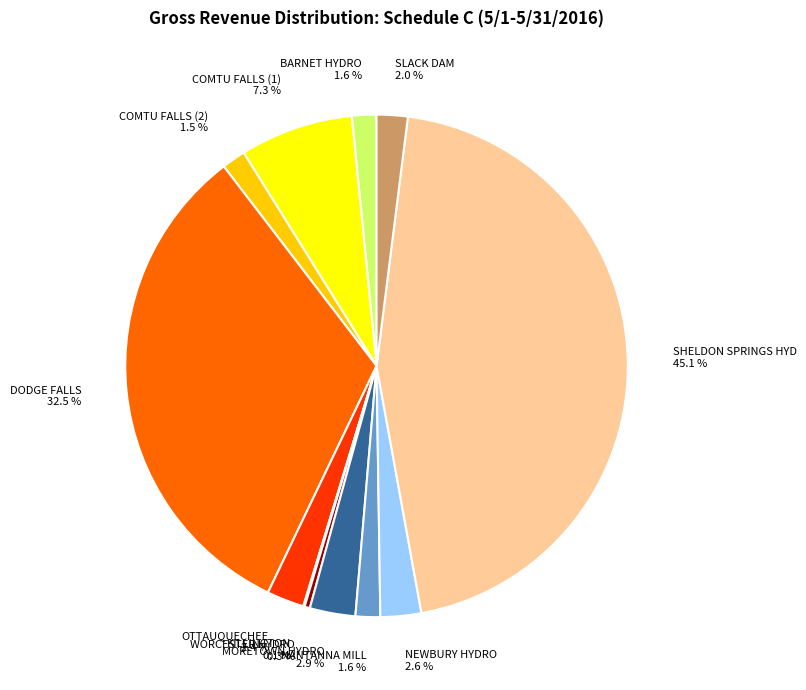

What portion of the pie excludes BARNET HYDRO?

98.4%